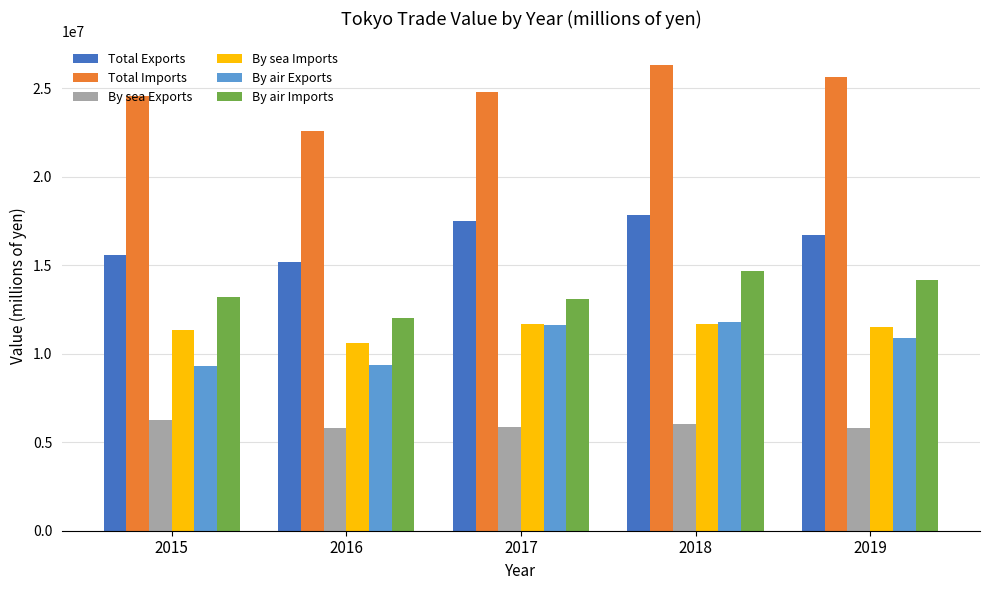

How many bars are there in each group?

6